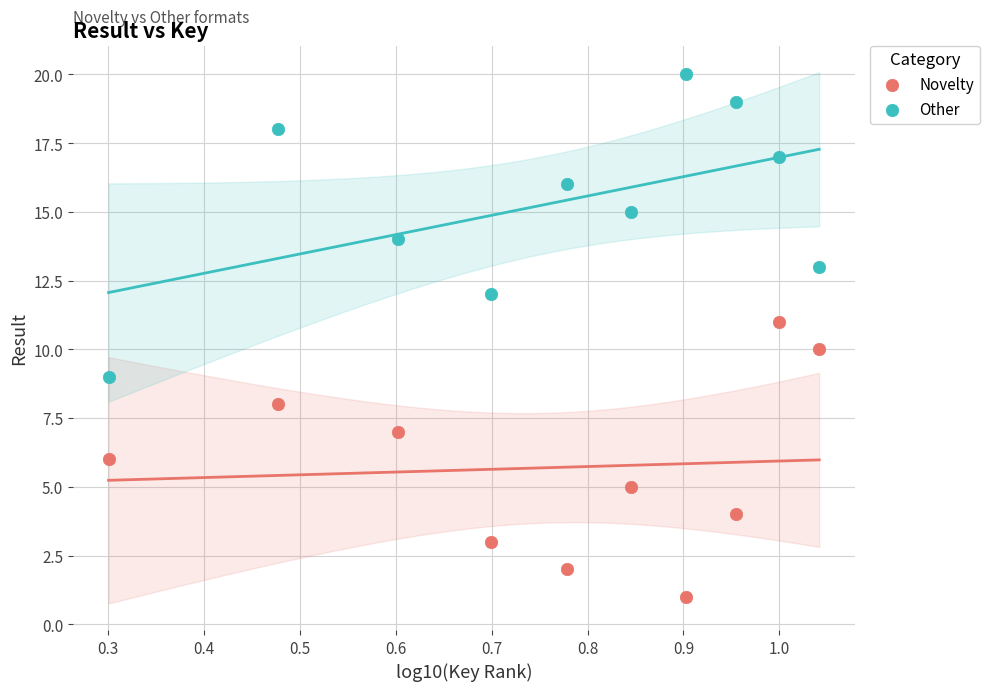

Which series contains the highest Y value?

Other